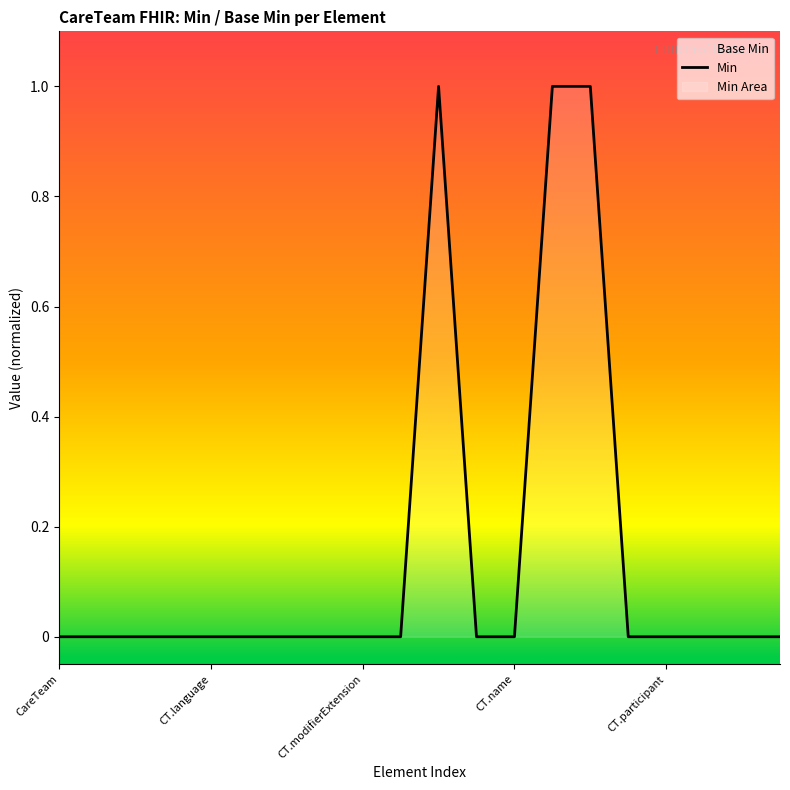

How many lines are shown in the chart?

1